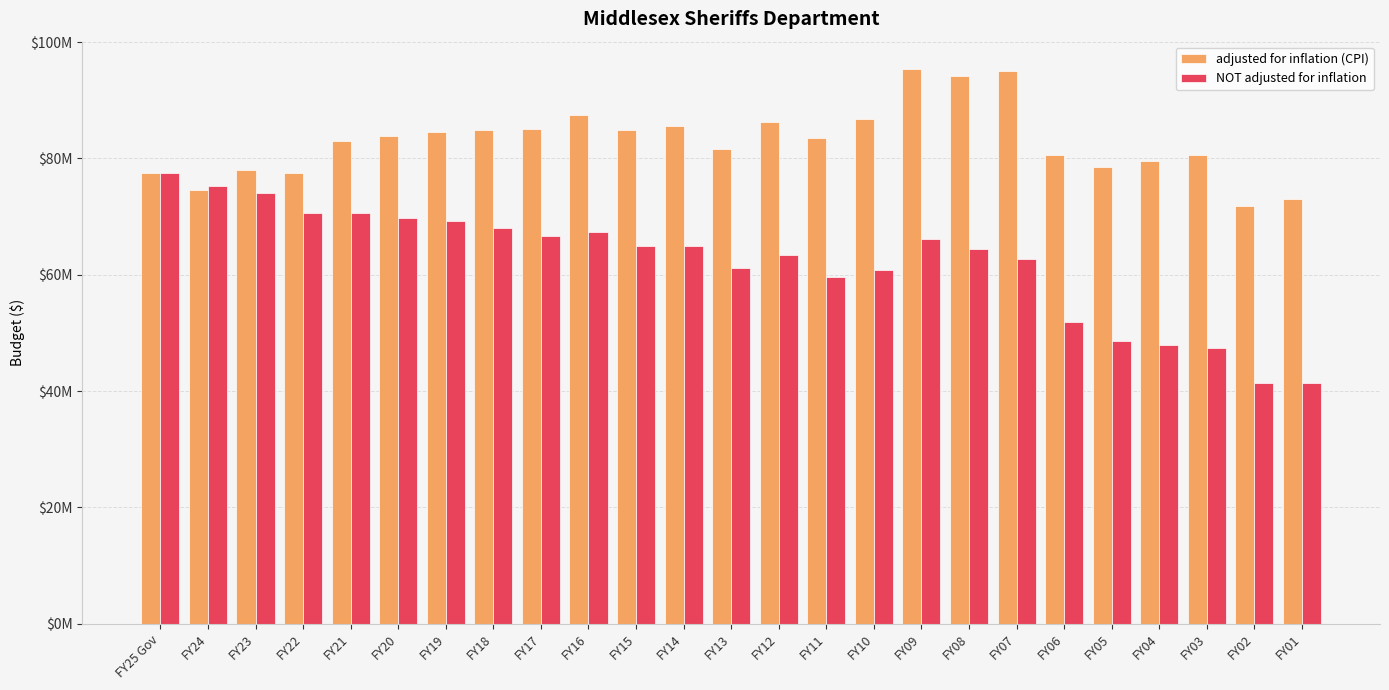

The value of adjusted for inflation (CPI) at FY07 is 95060342. True or false?

True